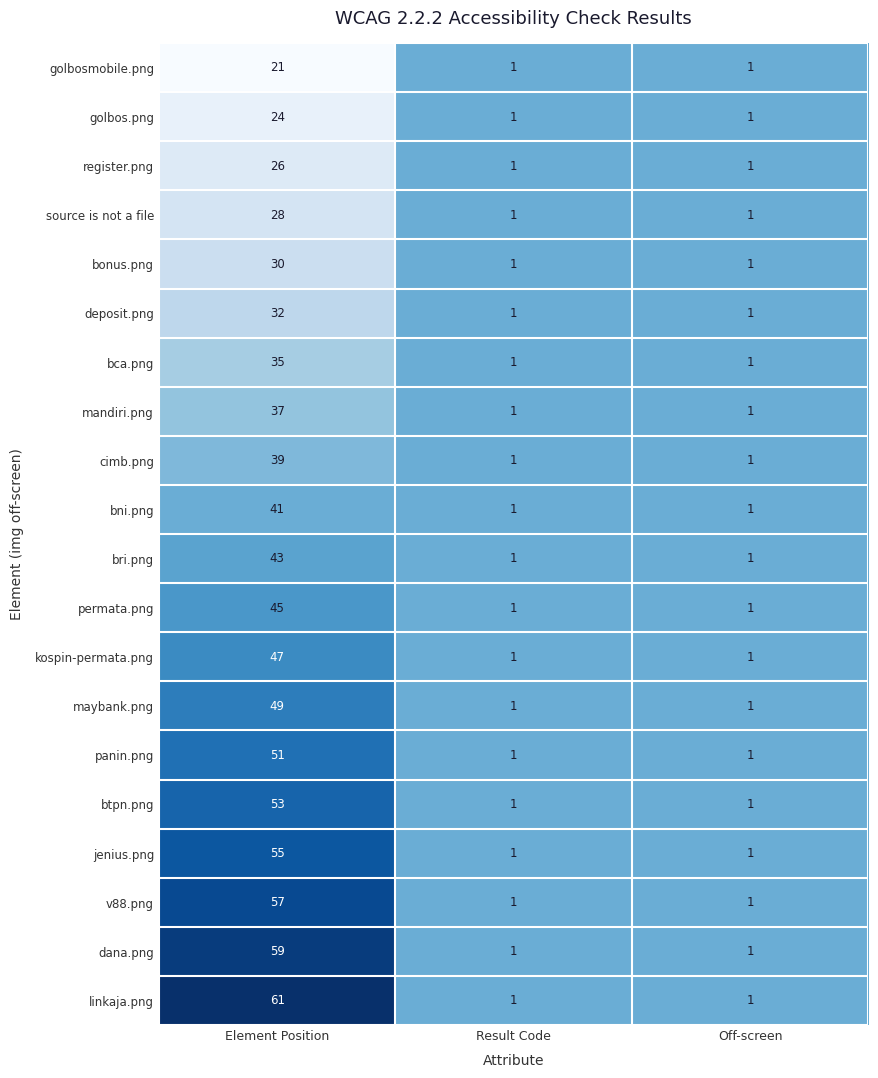

List the series in order of their peak value, lowest first.

golbosmobile.png, golbos.png, register.png, source is not a file, bonus.png, deposit.png, bca.png, mandiri.png, cimb.png, bni.png, bri.png, permata.png, kospin-permata.png, maybank.png, panin.png, btpn.png, jenius.png, v88.png, dana.png, linkaja.png